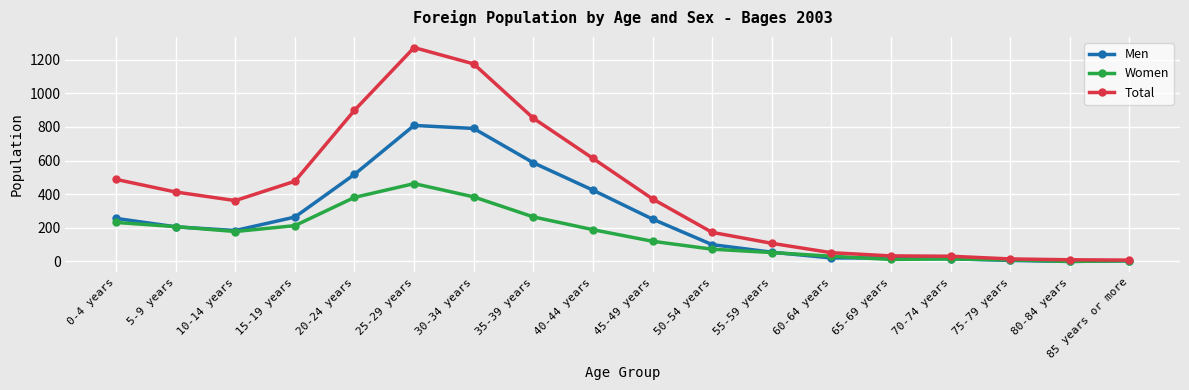

What is the label of the 12th point from the right?

30-34 years